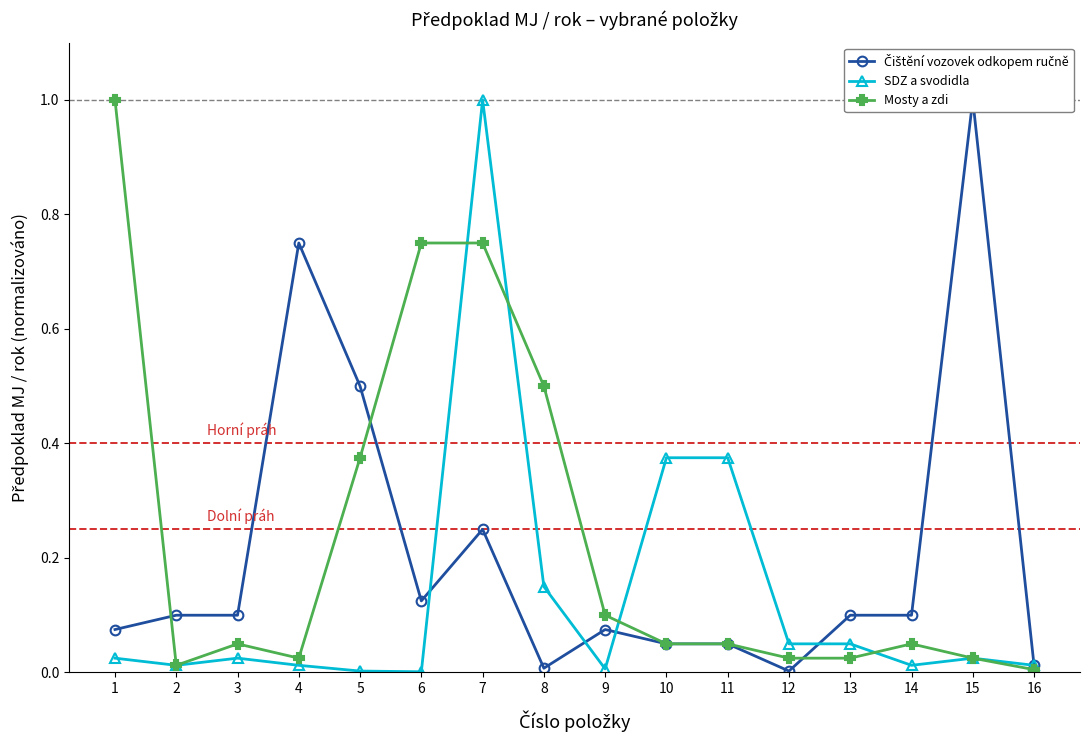

What is the difference between the Čištění vozovek odkopem ručně values at 10 and 13?

0.1